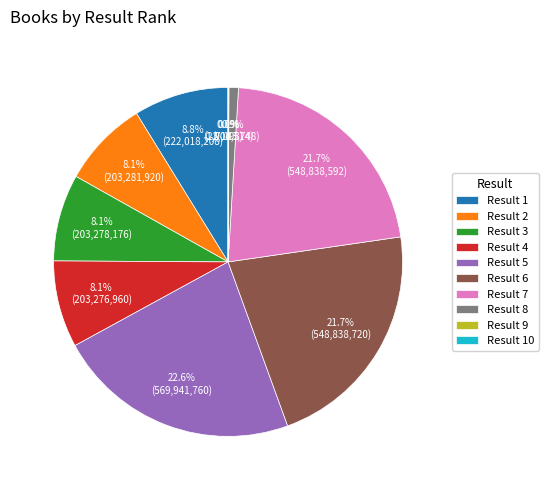

What percentage do Result 1 and Result 8 together represent?

9.7%